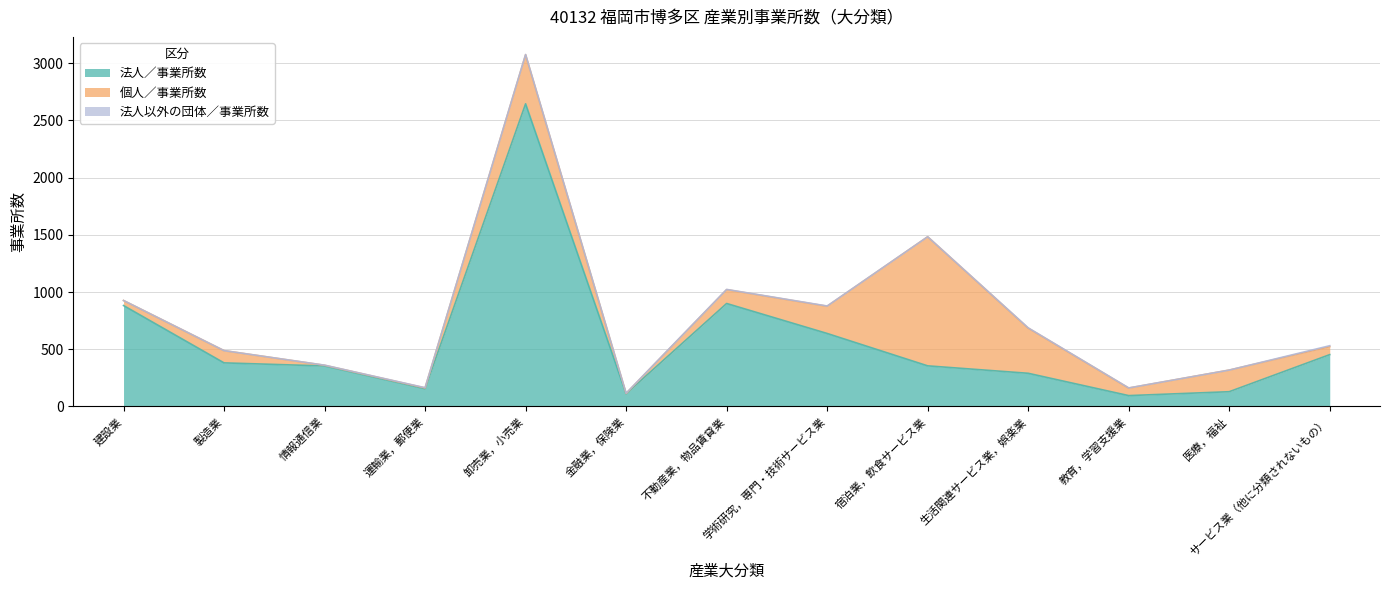

Where is the first local minimum for 法人以外の団体／事業所数?

M 宿泊業，飲食サービス業